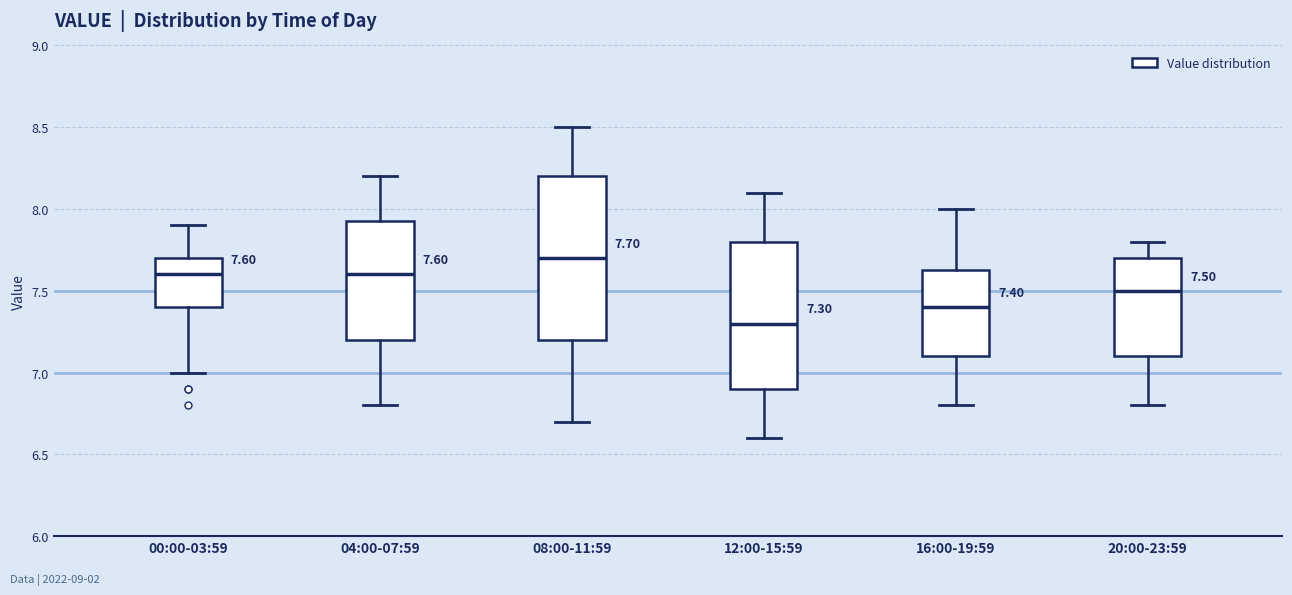

Comparing the boxes themselves (not the whiskers), which one is the tallest?

08:00-11:59